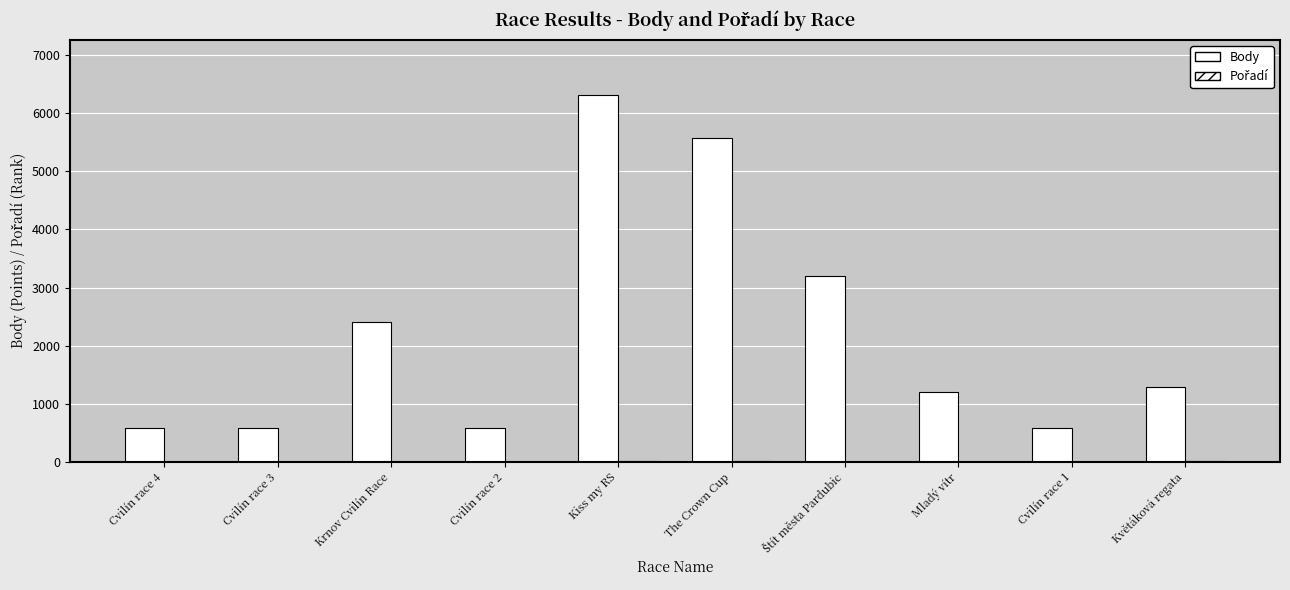

What is the difference between the highest and lowest values at Cvilín race 3?

577